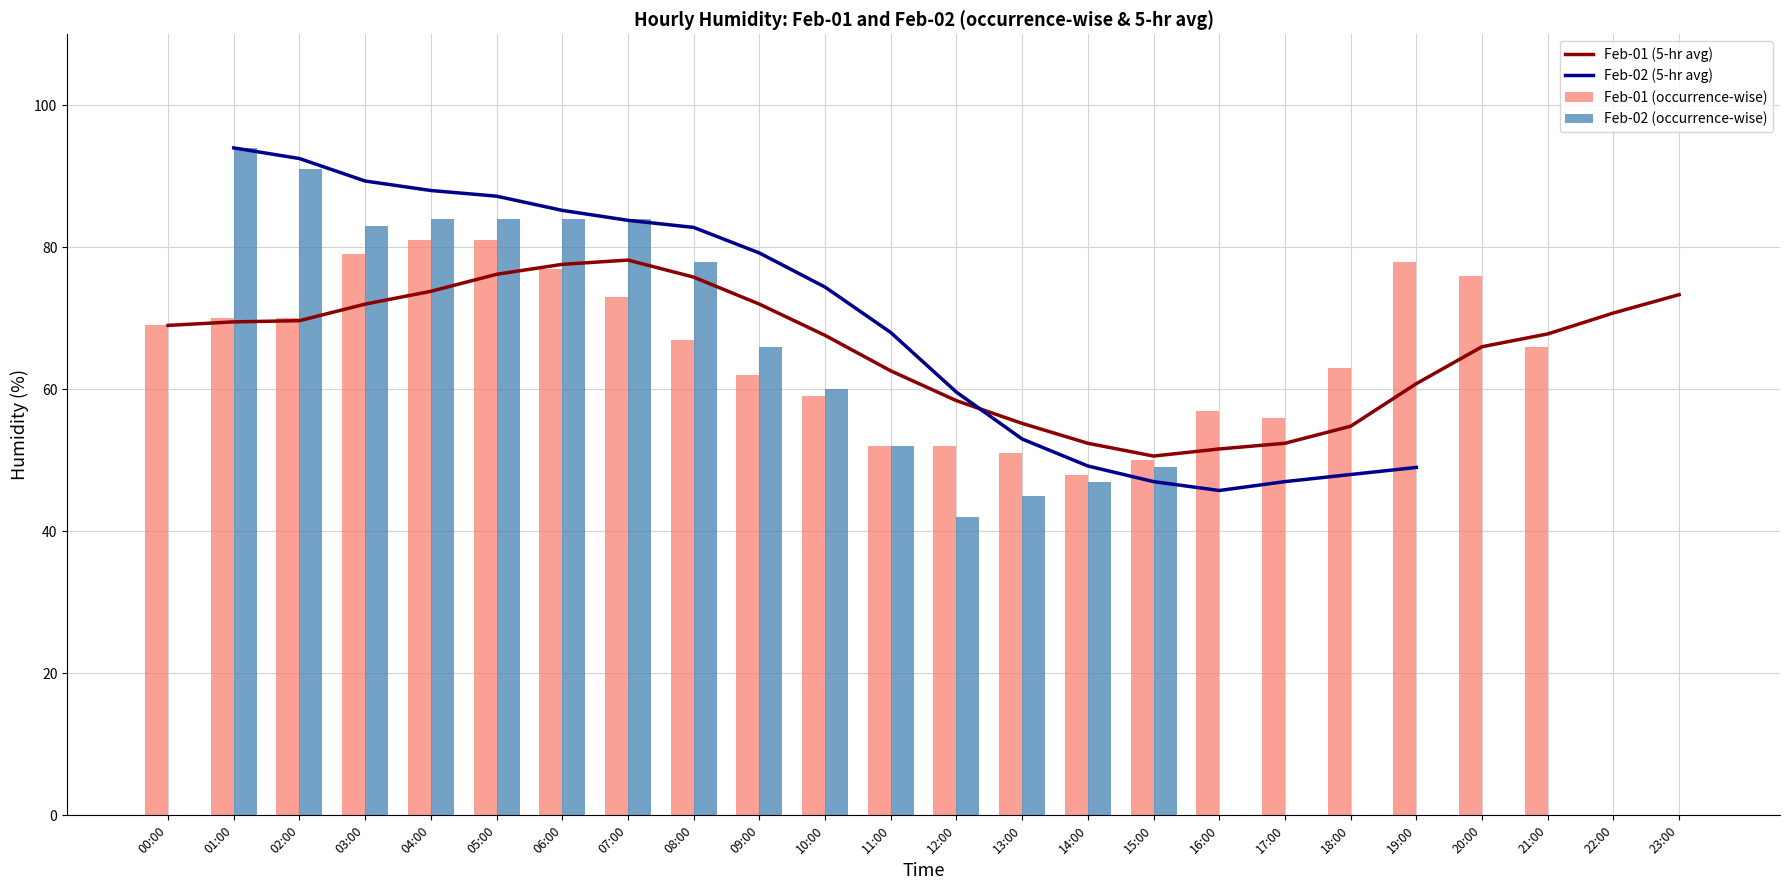

Which category has the highest value in the Feb-01 (occurrence-wise) series?

04:00